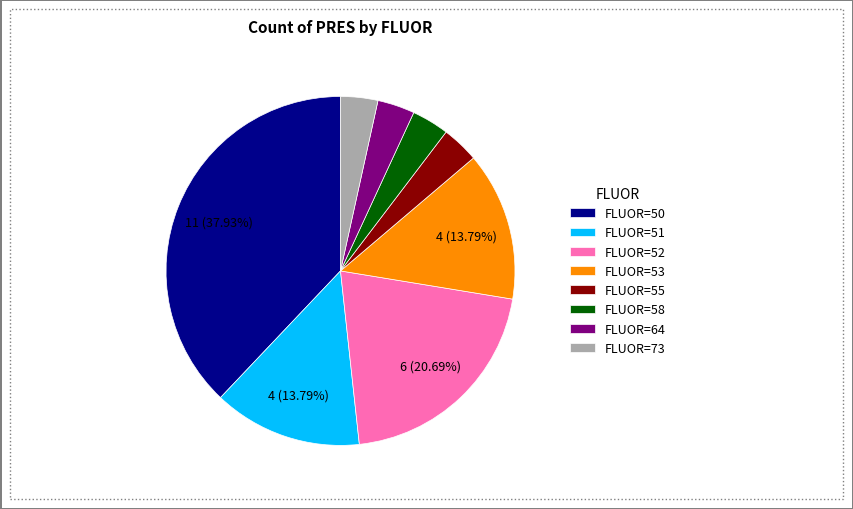

Is it true that FLUOR=52 is 14% of the pie?

False